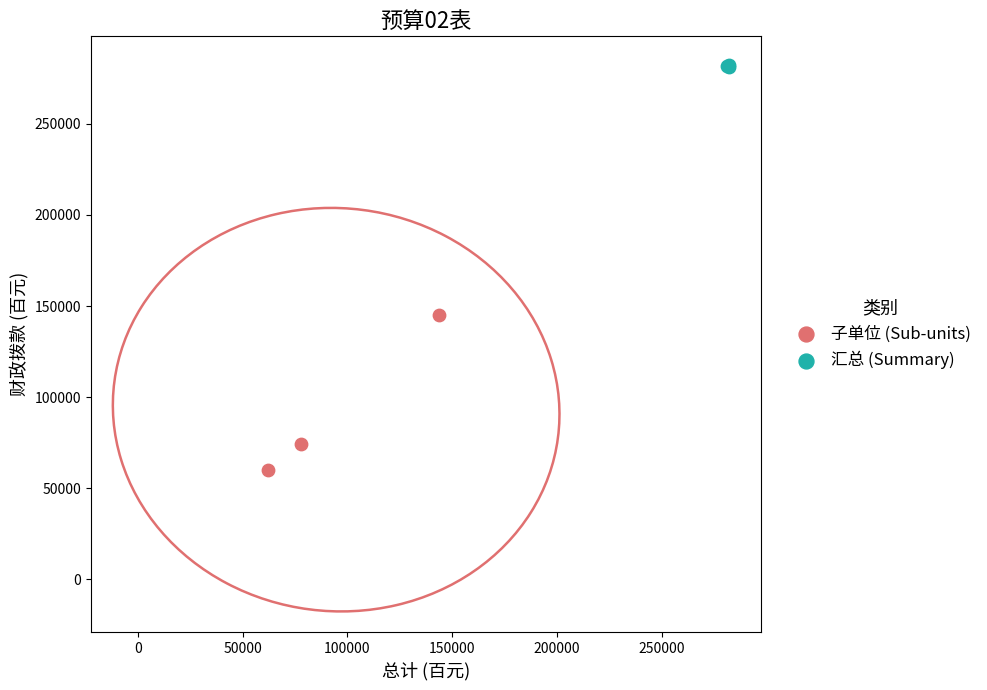

Which series has the largest Y range (max minus min)?

子单位 (Sub-units)